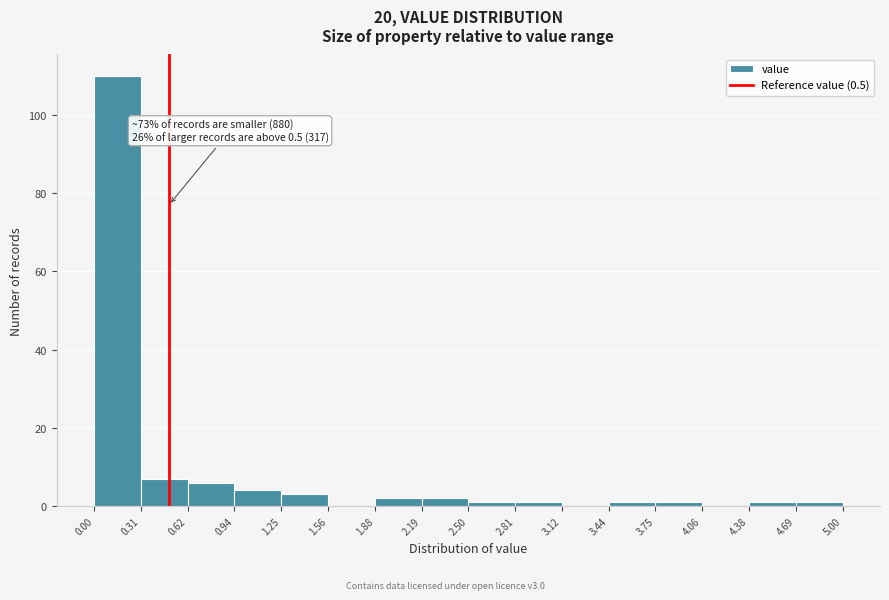

Over which range of the x-axis is the bar tallest?

0.00 to 0.31